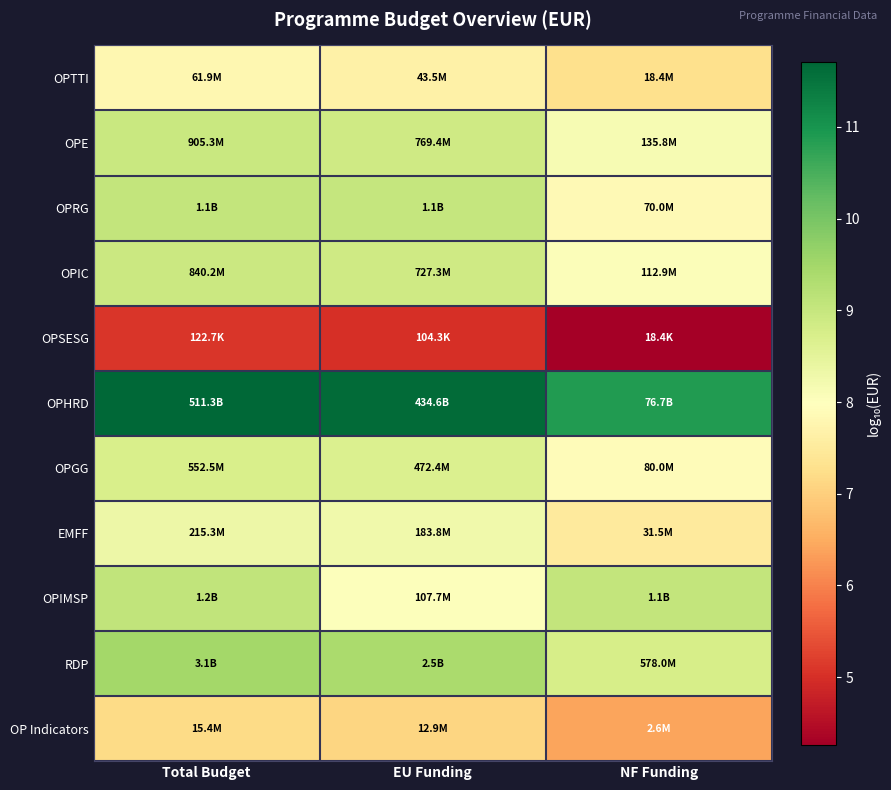

How many series are shown in this chart?

11